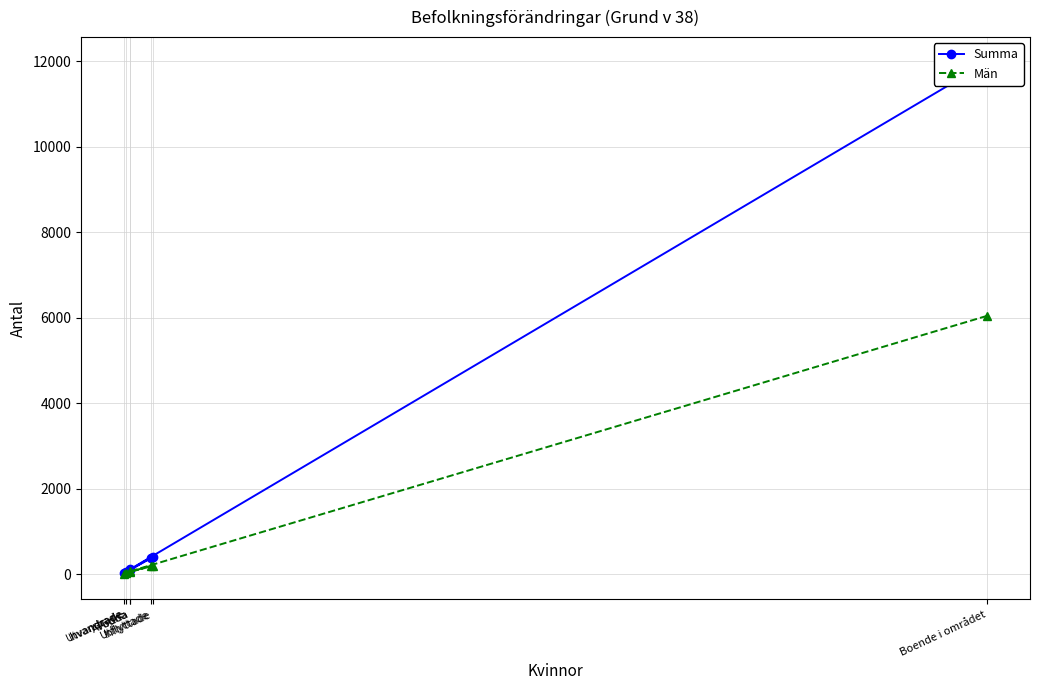

At how many categories does at least one series exceed 11720?

1